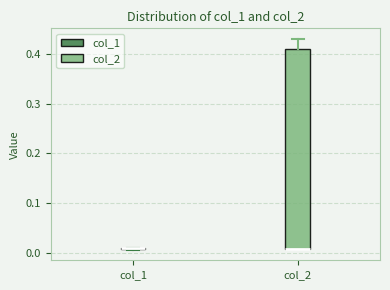

Comparing the boxes themselves (not the whiskers), which one is the tallest?

col_2